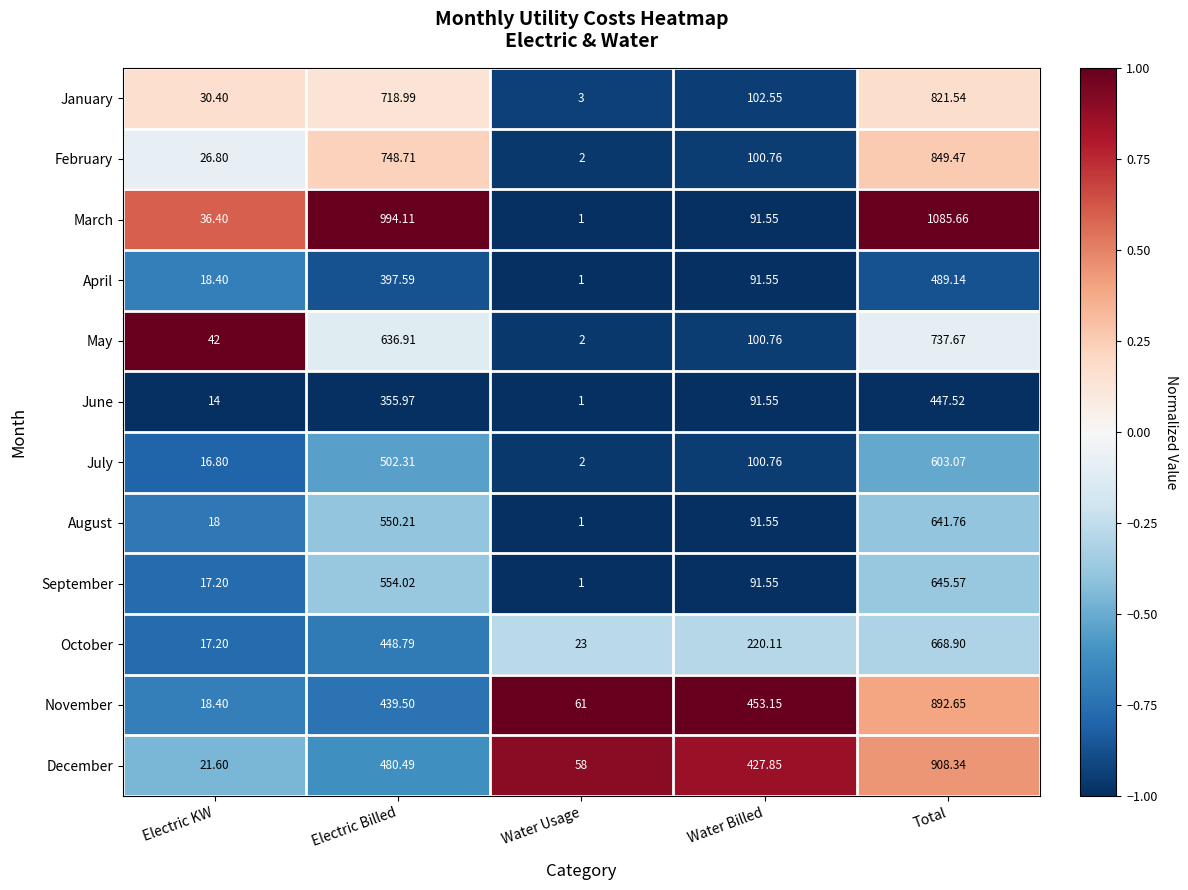

What is the total value across all series at Water Billed?

1963.7